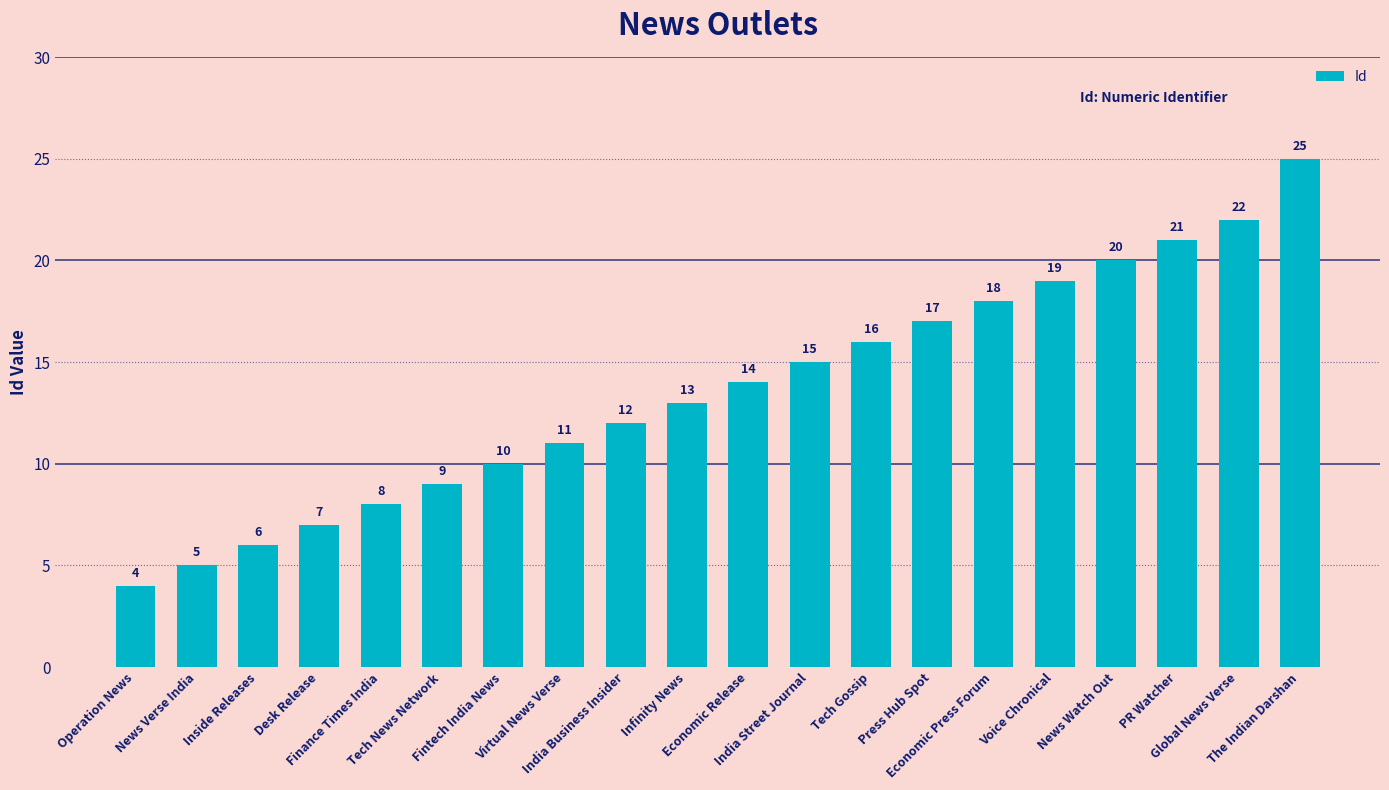

List the labels in order of value, smallest first.

Operation News, News Verse India, Inside Releases, Desk Release, Finance Times India, Tech News Network, Fintech India News, Virtual News Verse, India Business Insider, Infinity News, Economic Release, India Street Journal, Tech Gossip, Press Hub Spot, Economic Press Forum, Voice Chronical, News Watch Out, PR Watcher, Global News Verse, The Indian Darshan